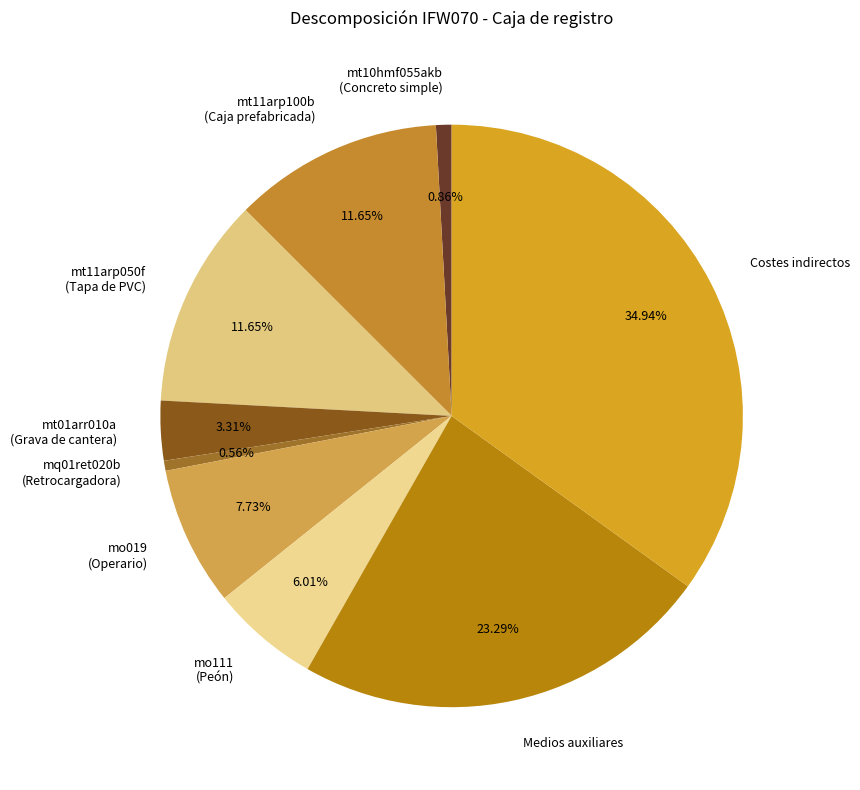

Does Medios auxiliares represent more than half of the total?

No